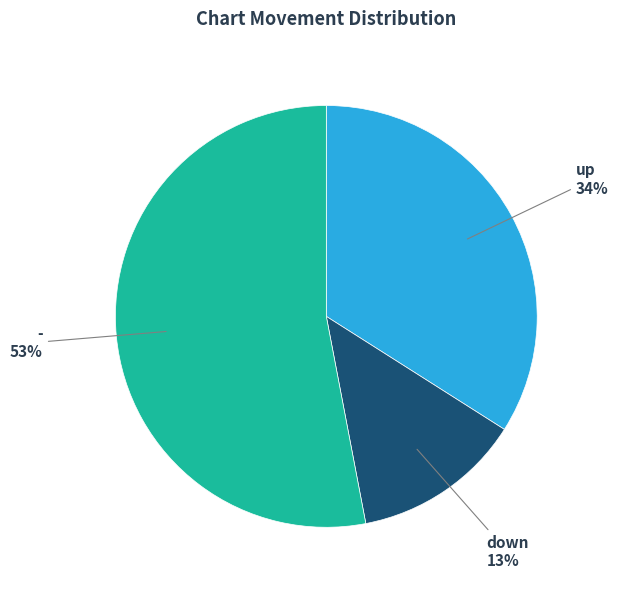

To the nearest percent, what is the difference between the largest and smallest slice percentages?

40%